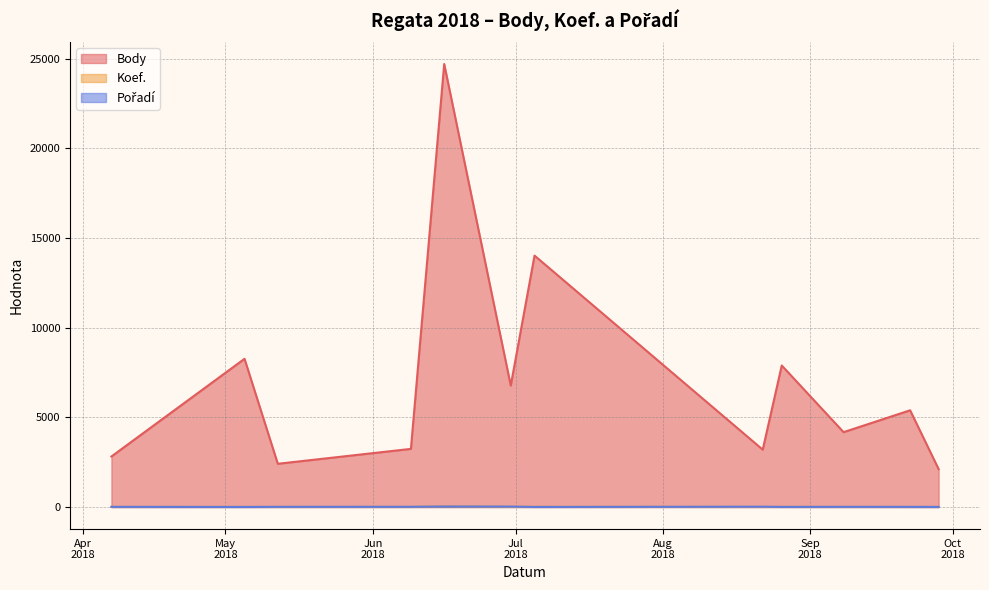

Where does the Pořadí series first go above 8?

2018-06-09